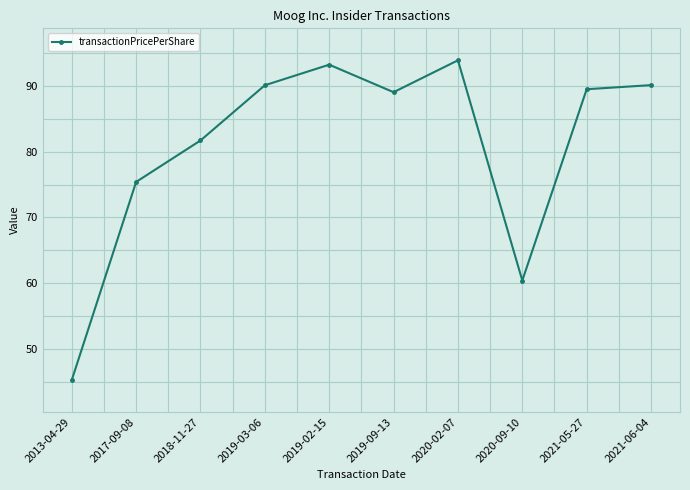

At which category does the data reach its first local peak?

2019-02-15